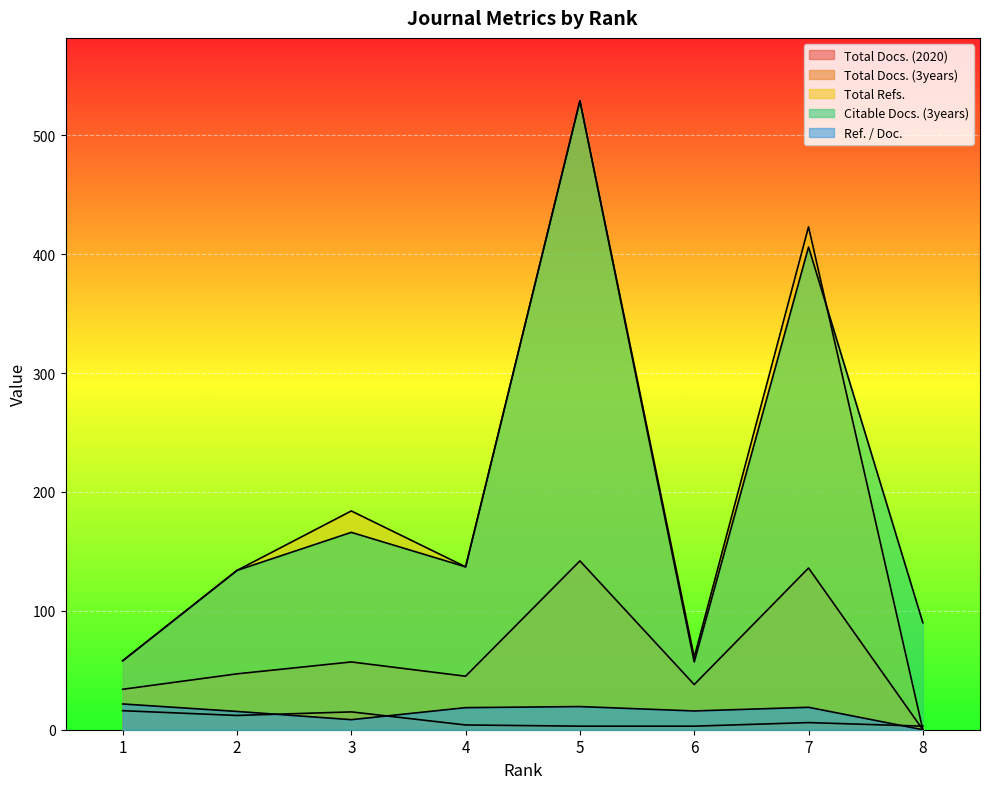

What is the difference between the highest and lowest values at 4?

133.0